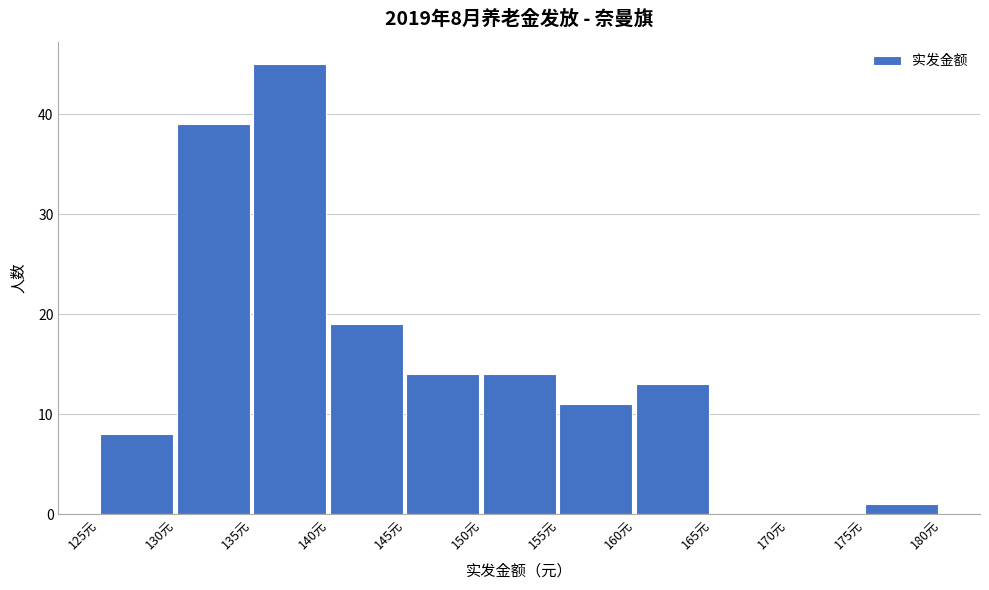

Which range on the x-axis has the tallest bar?

135 to 140